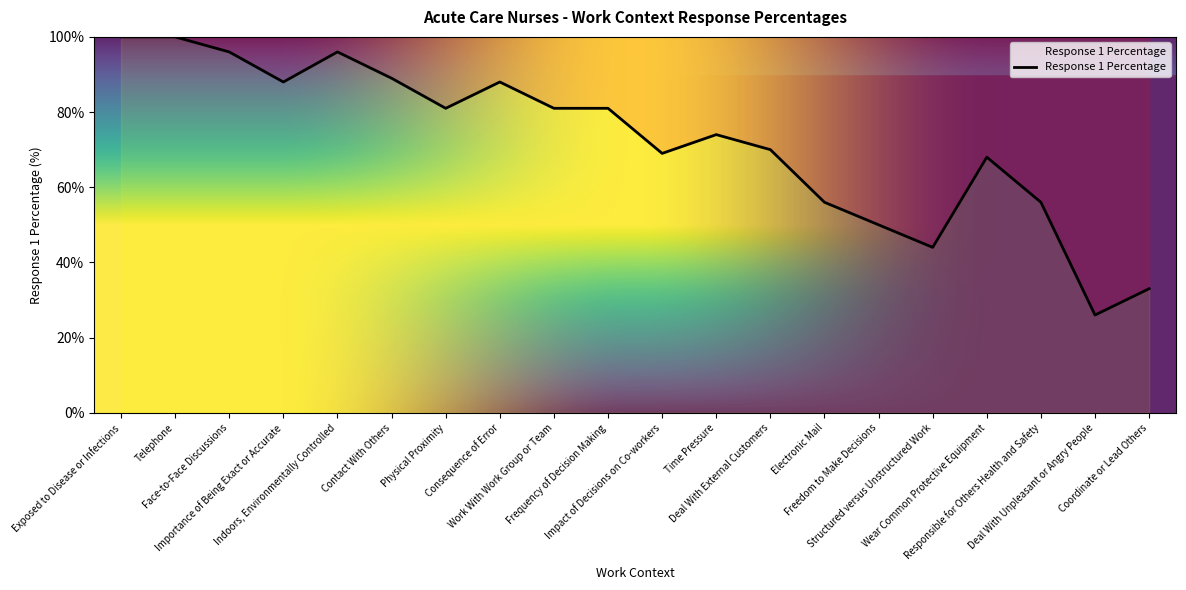

What is the greatest value displayed?

100